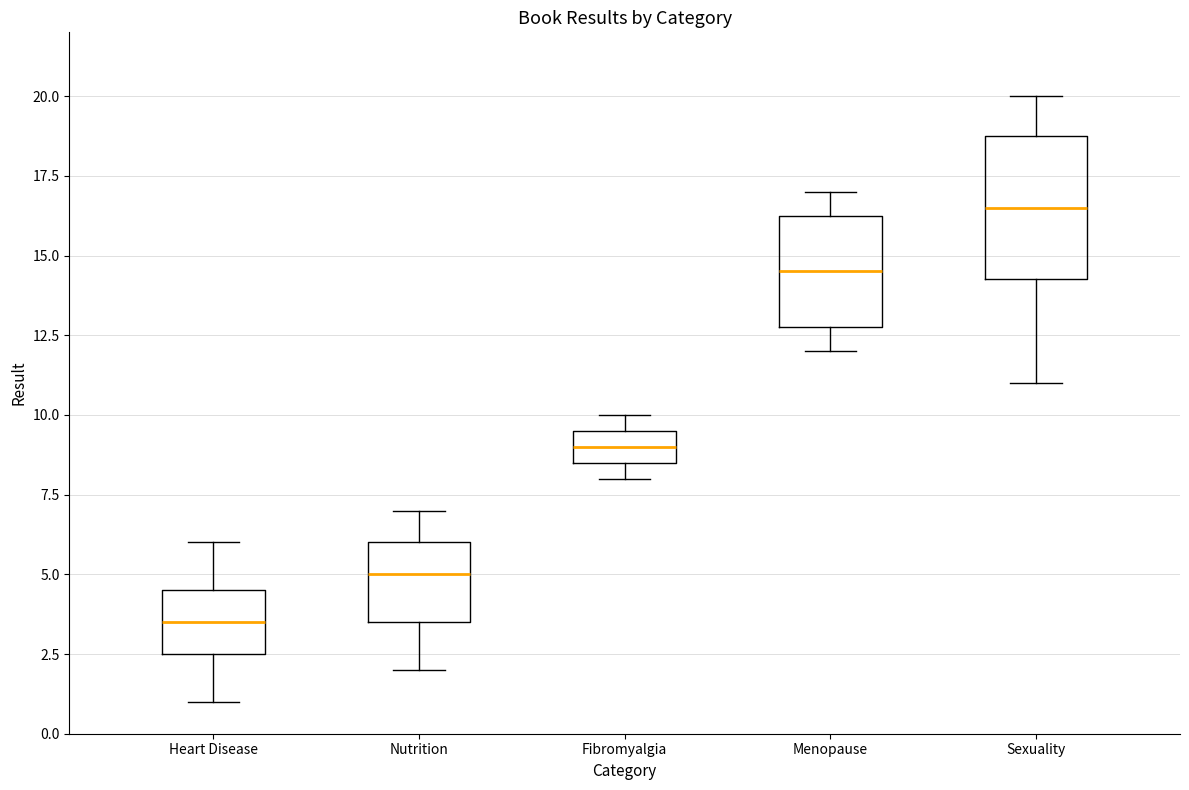

Which box has the lowest median line?

Heart Disease